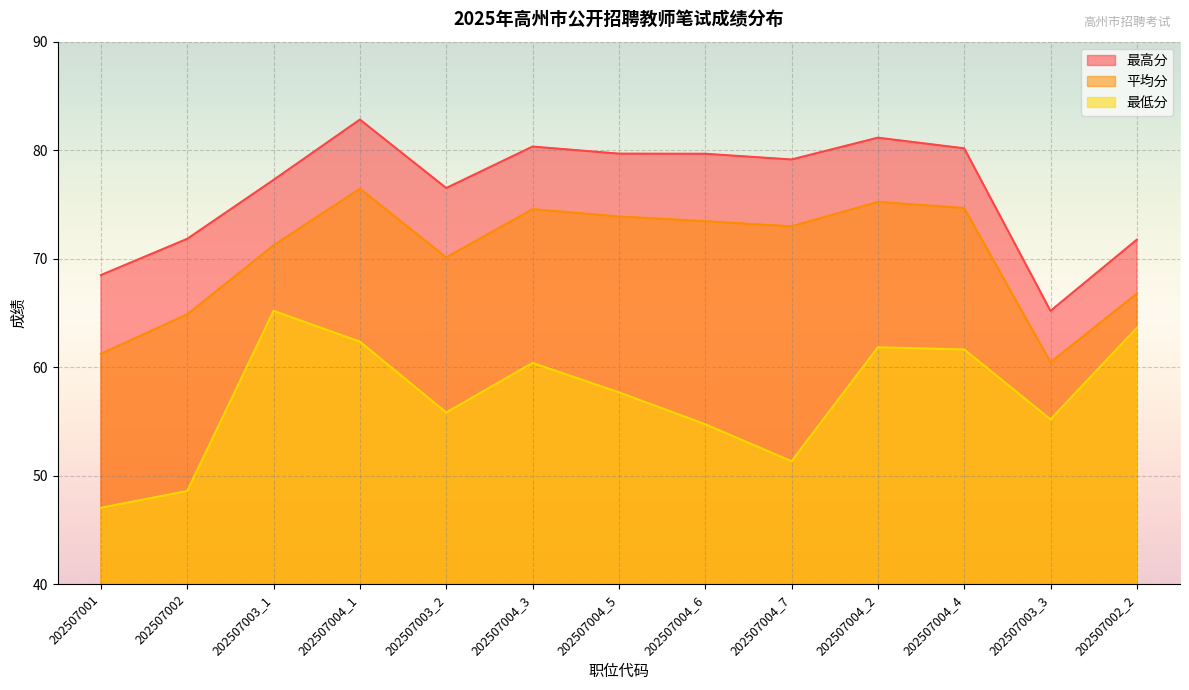

In 最高分, how many points are lower than both neighbors (excluding endpoints)?

3